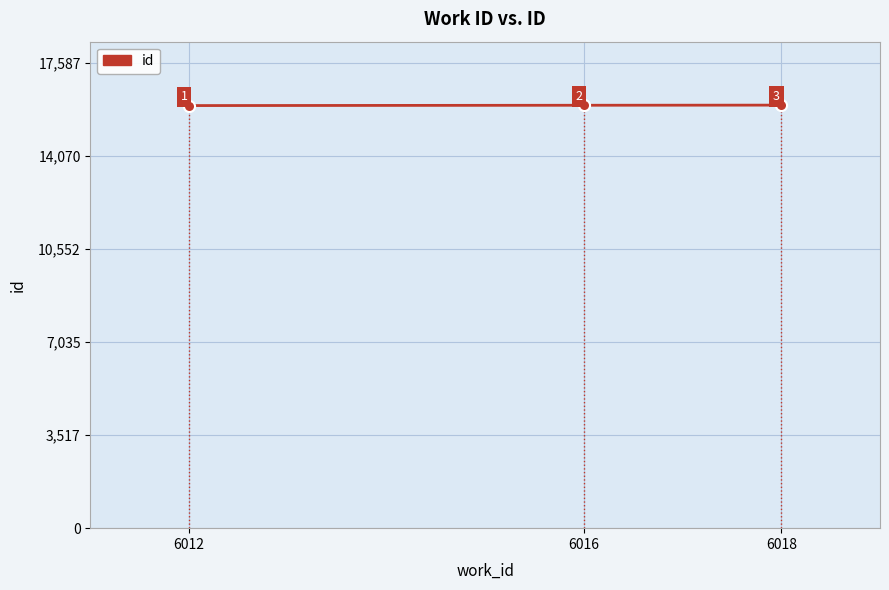

How many data points are less than 15984?

1